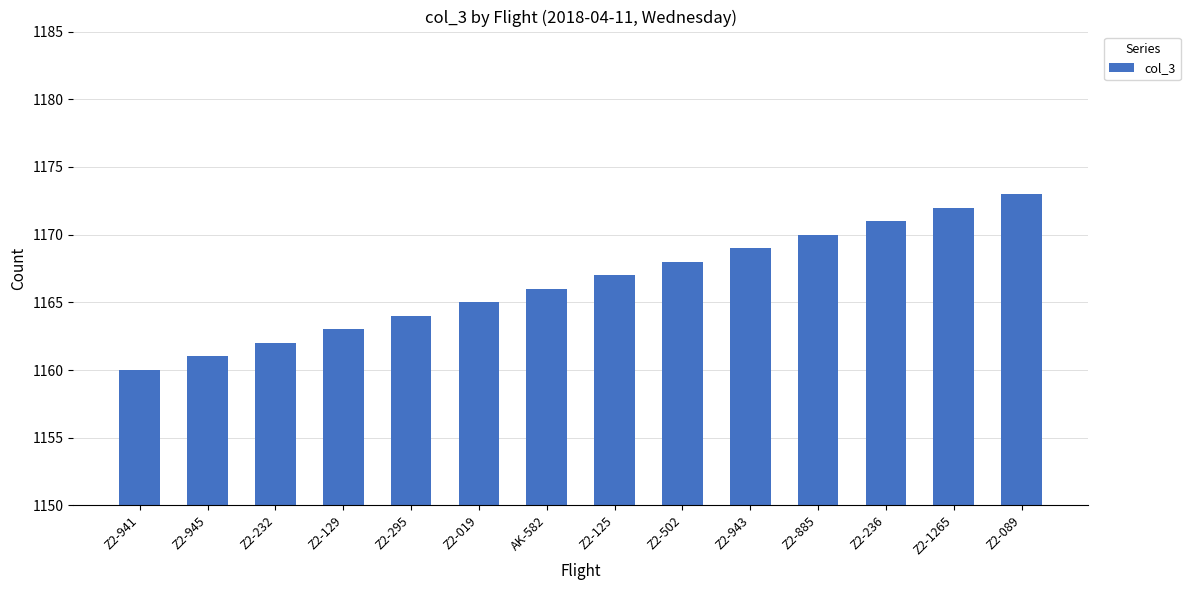

What is the sum of the values at Z2-941 and Z2-502?

2328